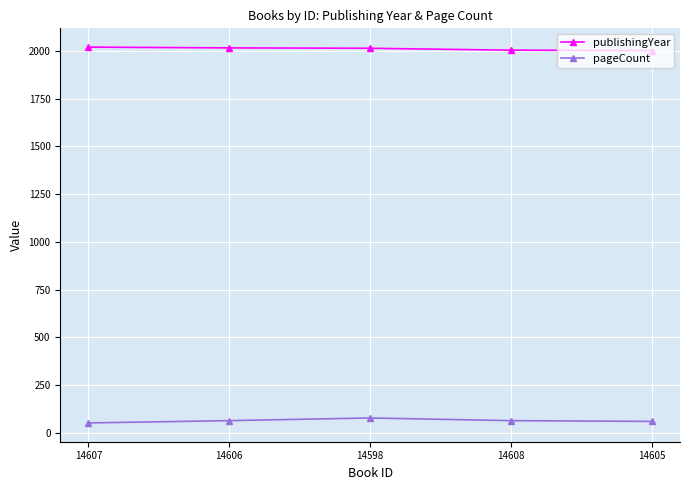

True or false: pageCount and publishingYear intersect in this chart.

False